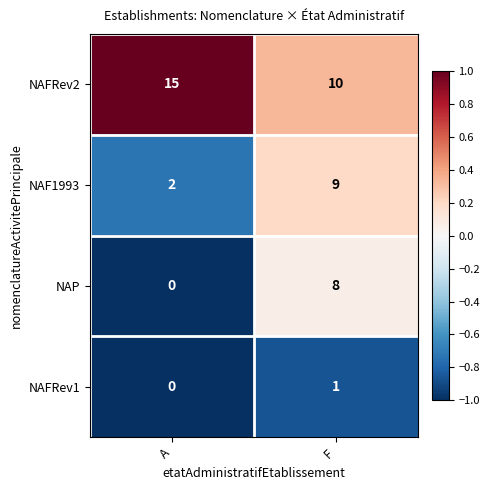

What is the difference between the NAF1993 values at A and F?

7